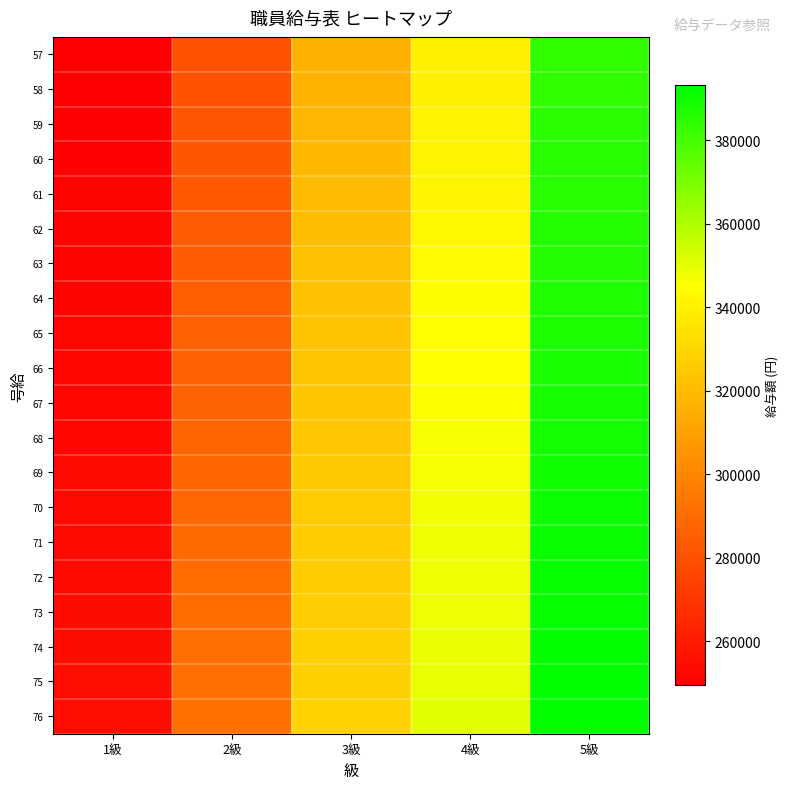

Rank the series by their maximum value, from lowest to highest.

57, 58, 59, 60, 61, 62, 63, 64, 65, 66, 67, 68, 69, 70, 71, 72, 73, 74, 75, 76